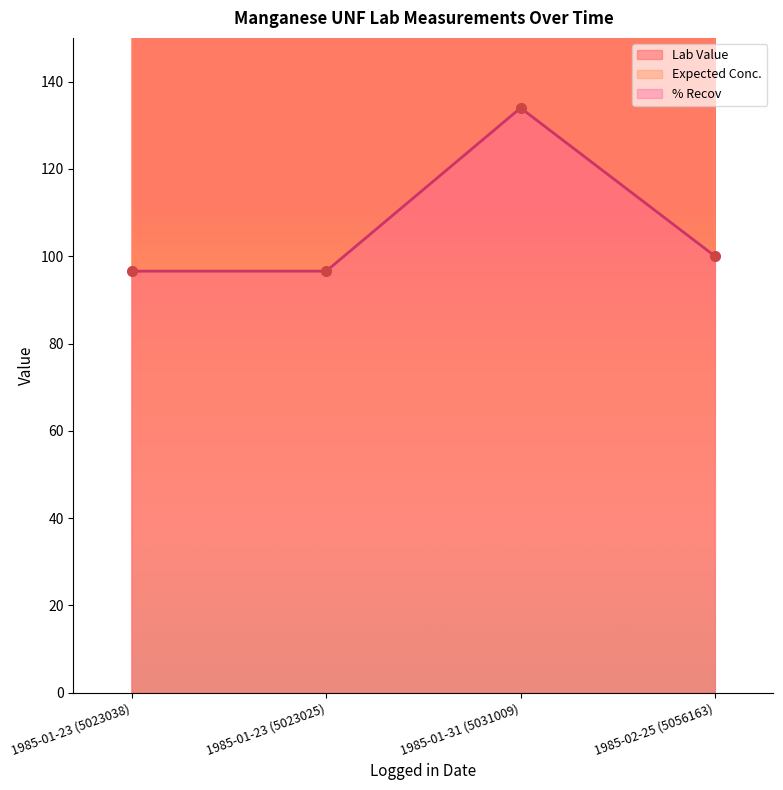

Where is Lab Value nearest to the value 370?

1985-02-25 (5056163)